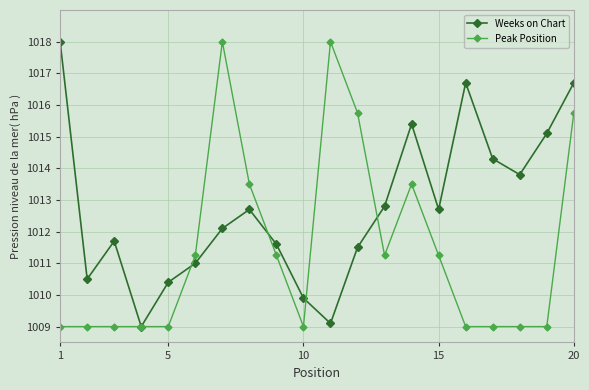

Does the chart have visible grid lines?

Yes